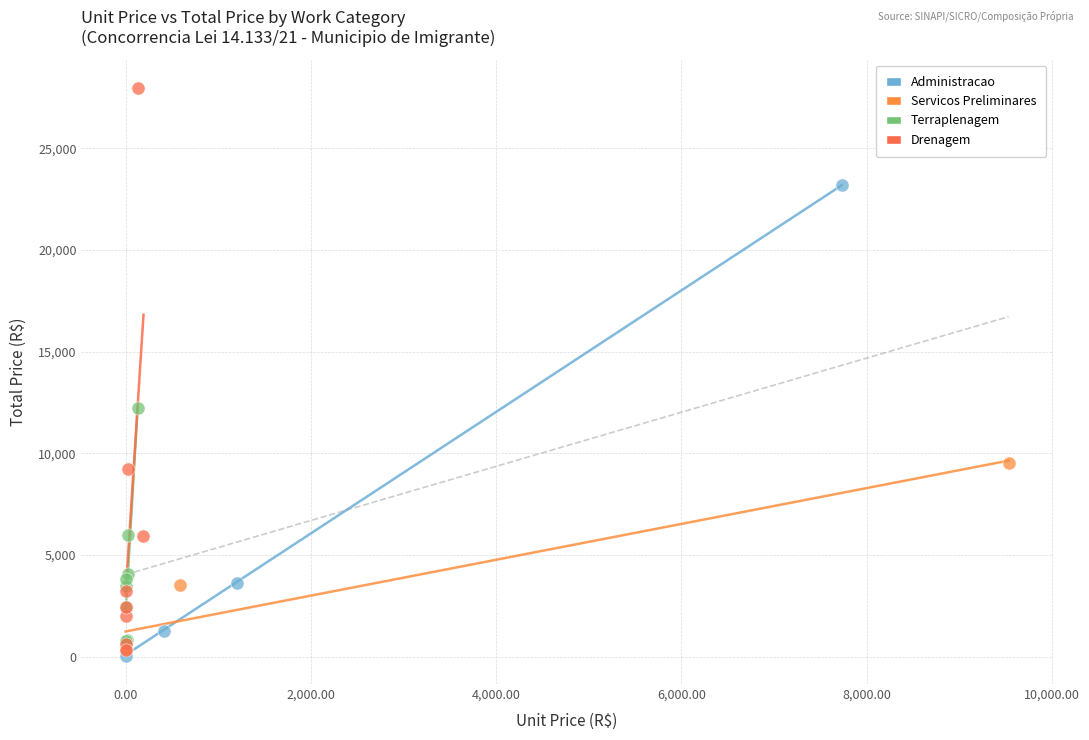

What are all the series names shown in the legend?

Administracao, Servicos Preliminares, Terraplenagem, Drenagem